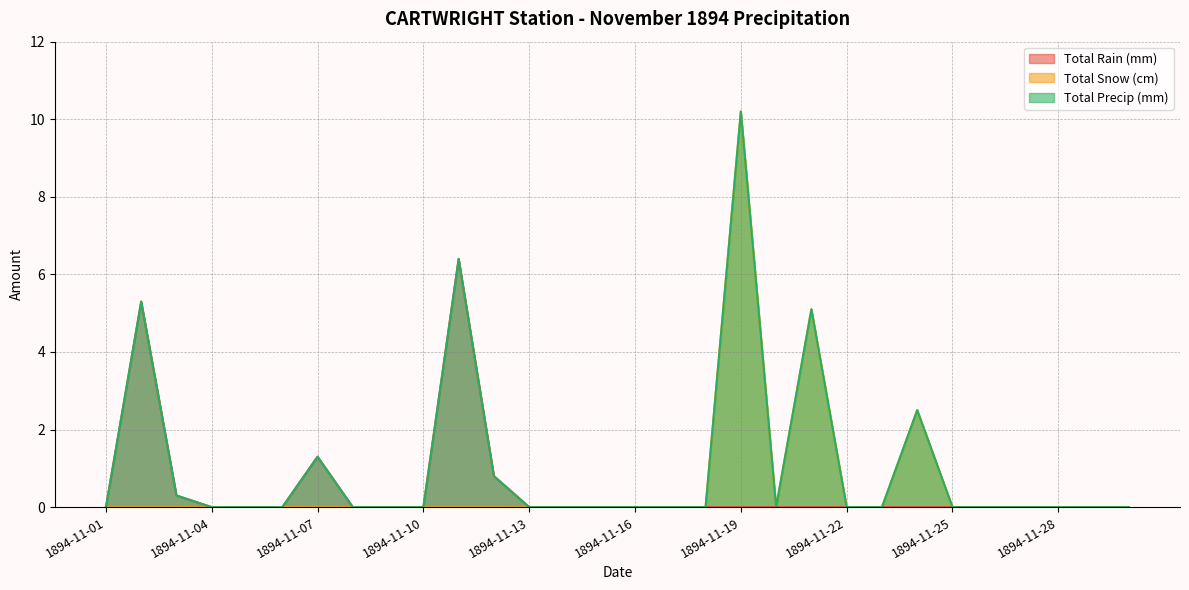

How many categories are shown in the chart?

30